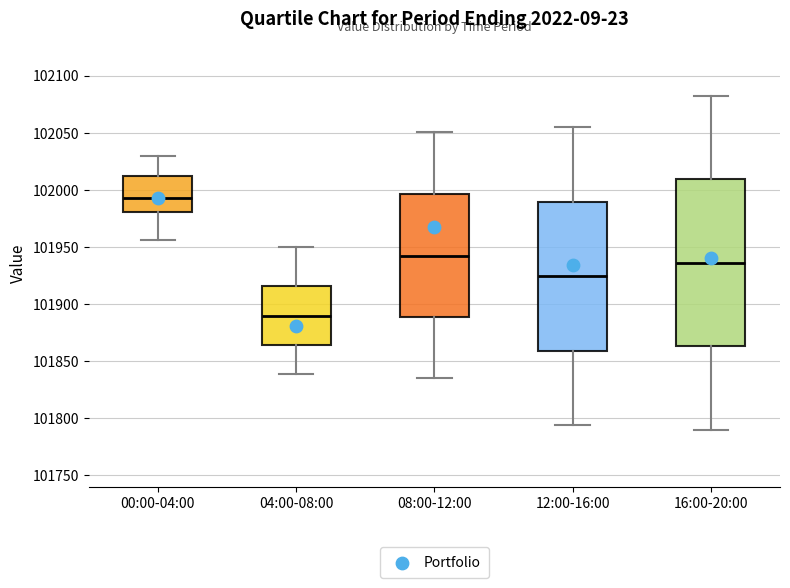

Reading left to right, transcribe this box plot: for each box, give where its median line is, the range the box spans, and where its two whiskers end, as read against the y-axis. The values are not printed on the chart, so give them approximately, as read against the axis.

00:00-04:00: median 101995, box 101980 to 102010, whiskers 101955 to 102030
04:00-08:00: median 101890, box 101865 to 101915, whiskers 101840 to 101950
08:00-12:00: median 101940, box 101890 to 101995, whiskers 101835 to 102050
12:00-16:00: median 101925, box 101860 to 101990, whiskers 101795 to 102055
16:00-20:00: median 101935, box 101865 to 102010, whiskers 101790 to 102085